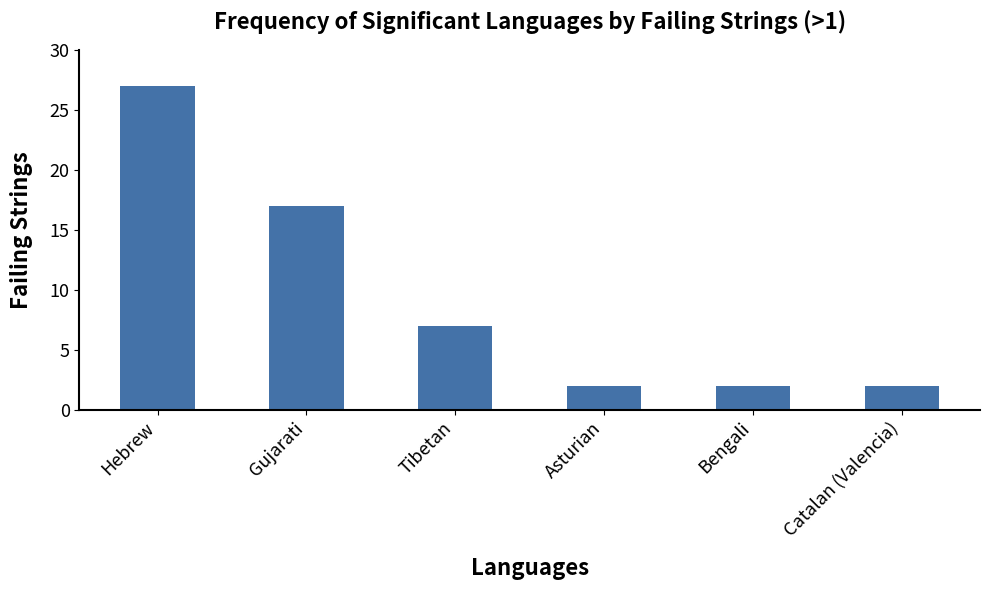

Where does the data first go above 7?

Hebrew